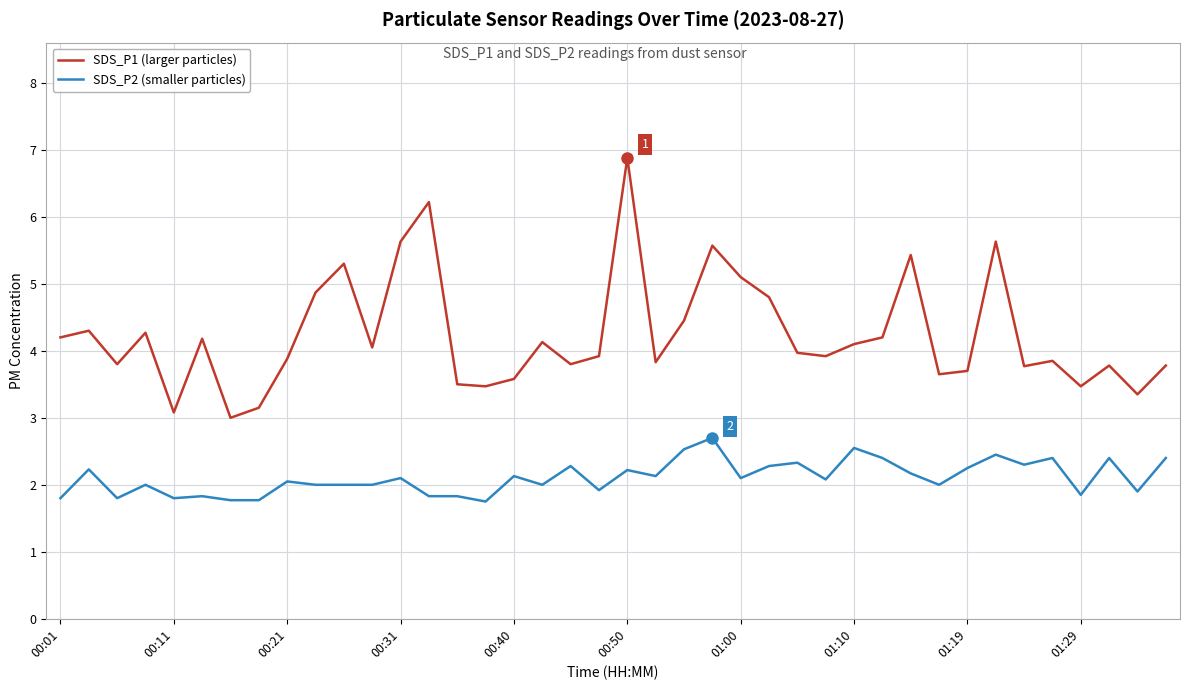

Which series has the largest total across all categories?

SDS_P1 (larger particles)